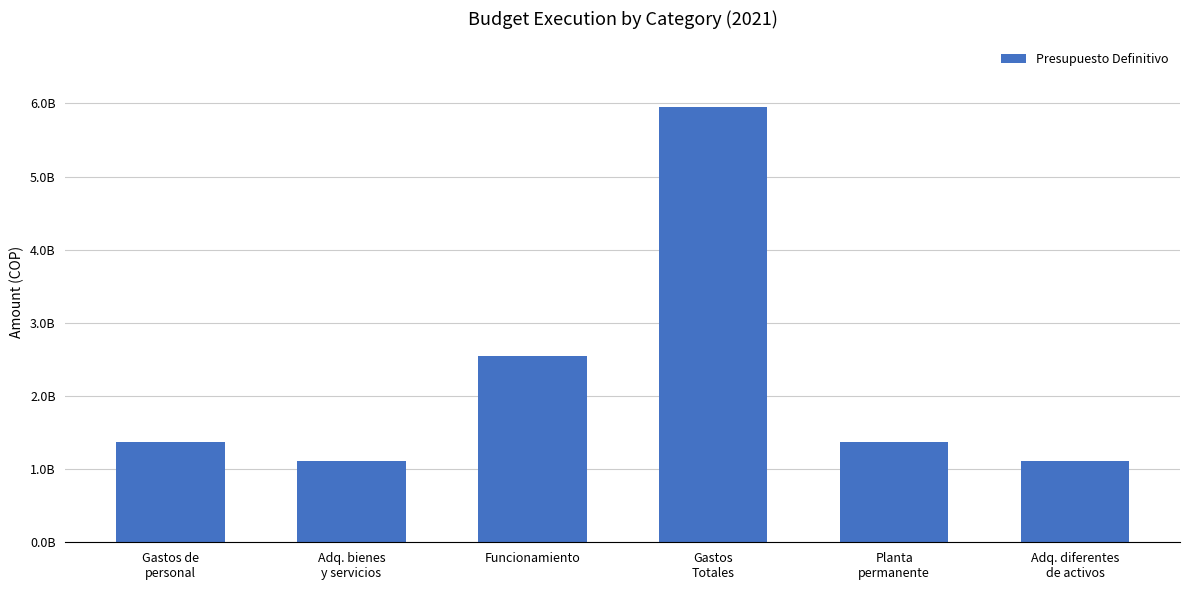

What is the sum of all values?

13477655832.5